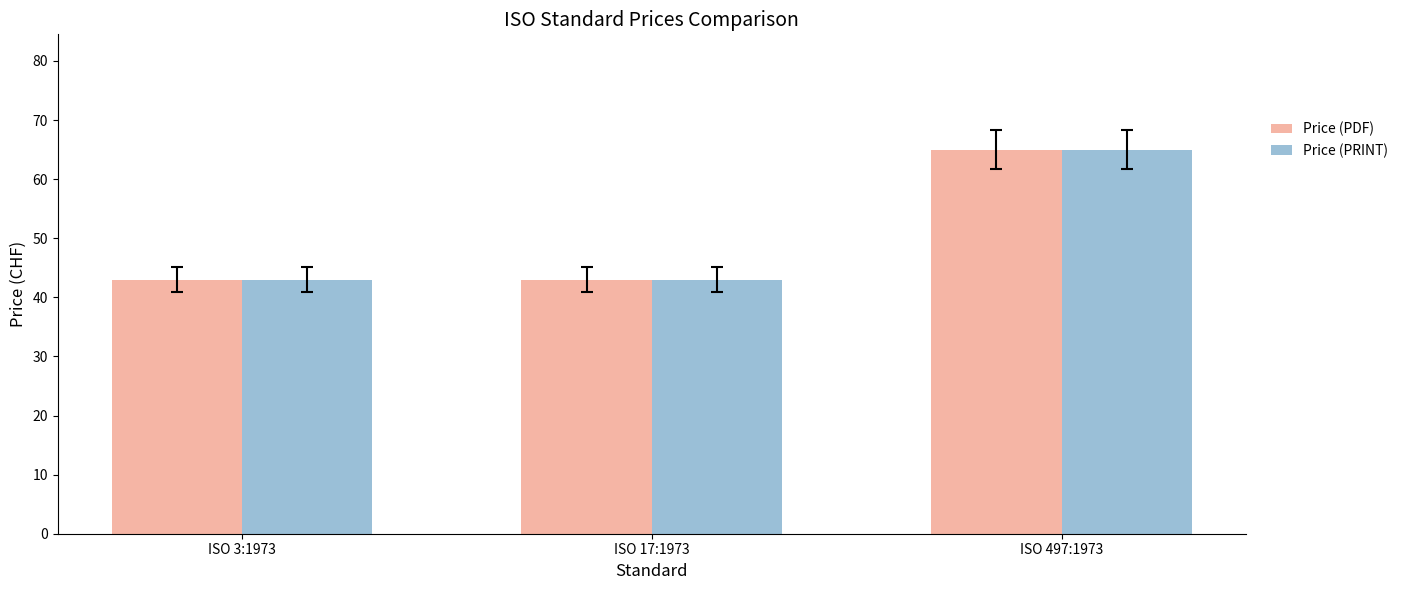

What is the label of the 2nd bar from the right?

ISO 17:1973